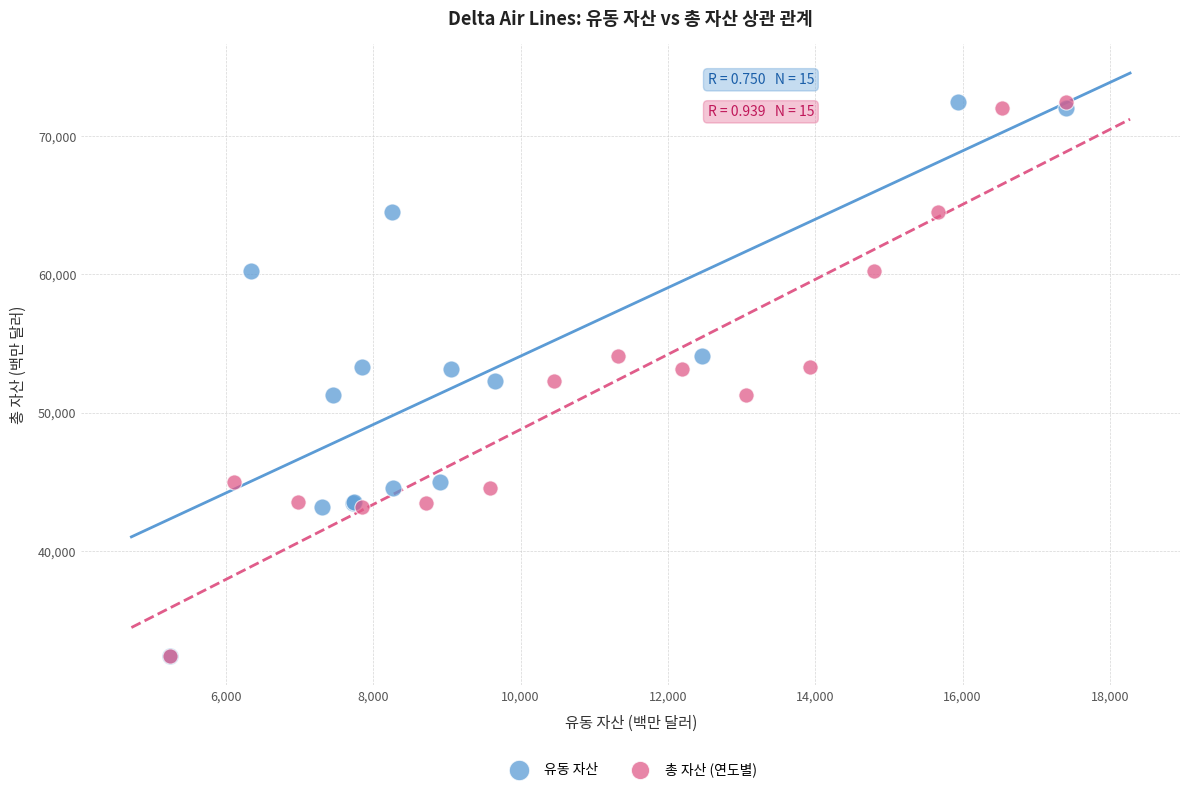

What are all the series names shown in the legend?

유동 자산, 총 자산 (연도별)